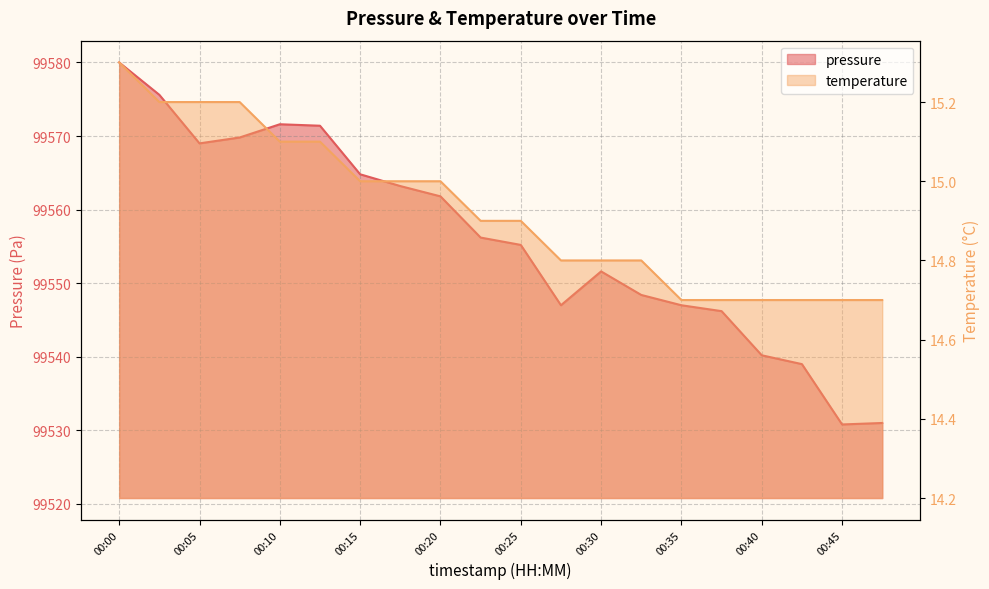

True or false: pressure has more than 1 points higher than both neighbors.

True